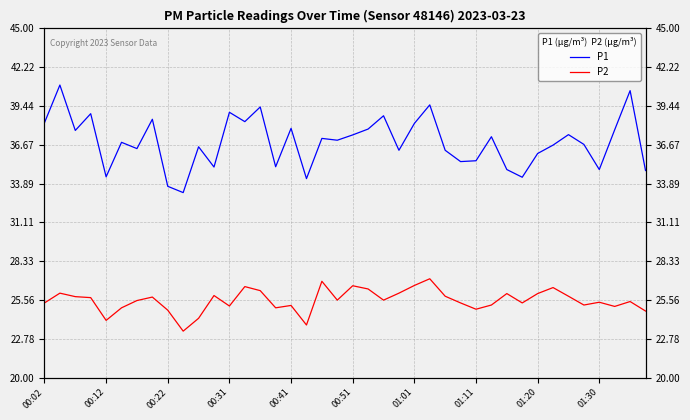

At which label does P1 first exceed 37?

00:02